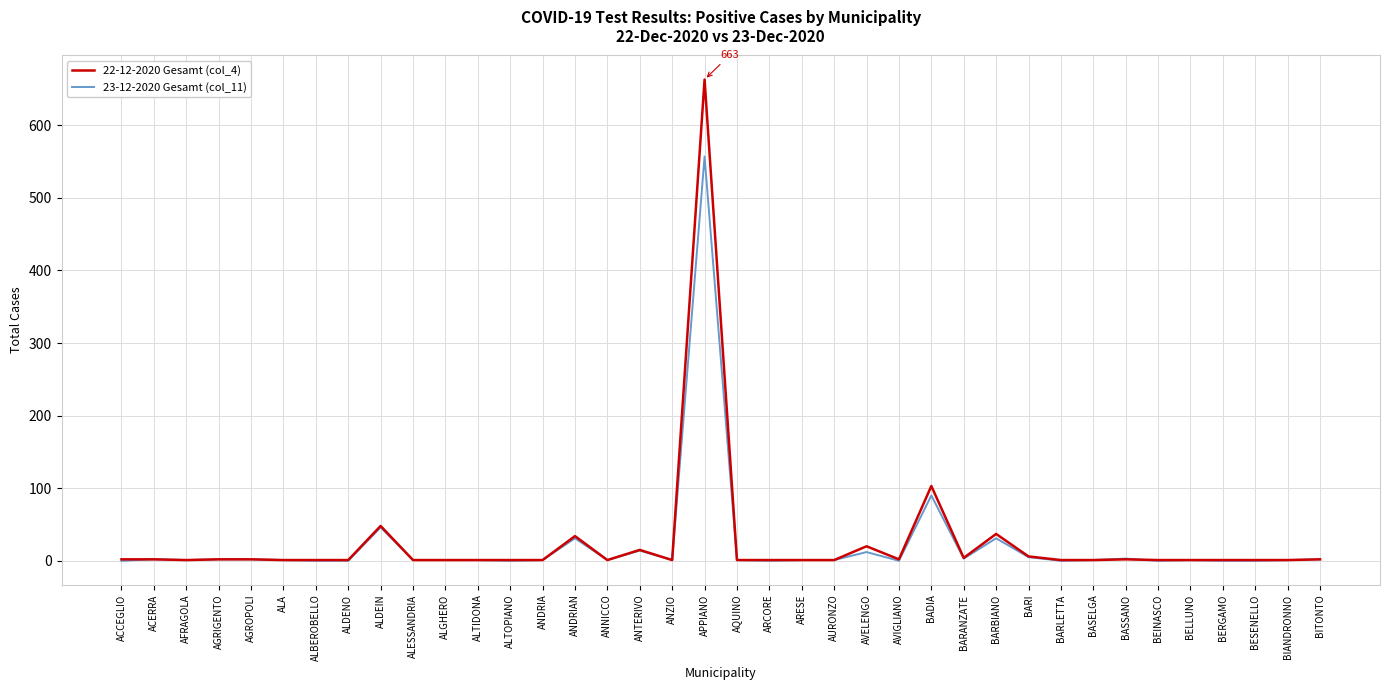

At which category is the sum across all series the highest?

APPIANO